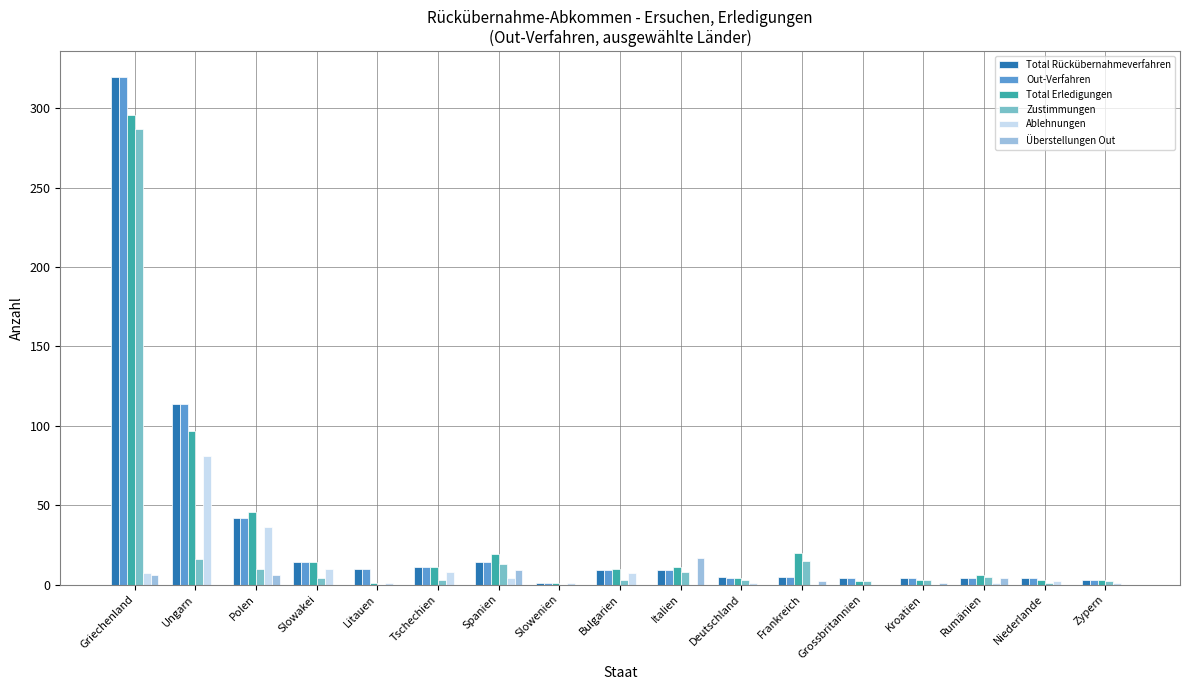

The Überstellungen Out series shows 0 at Bulgarien. True or false?

True